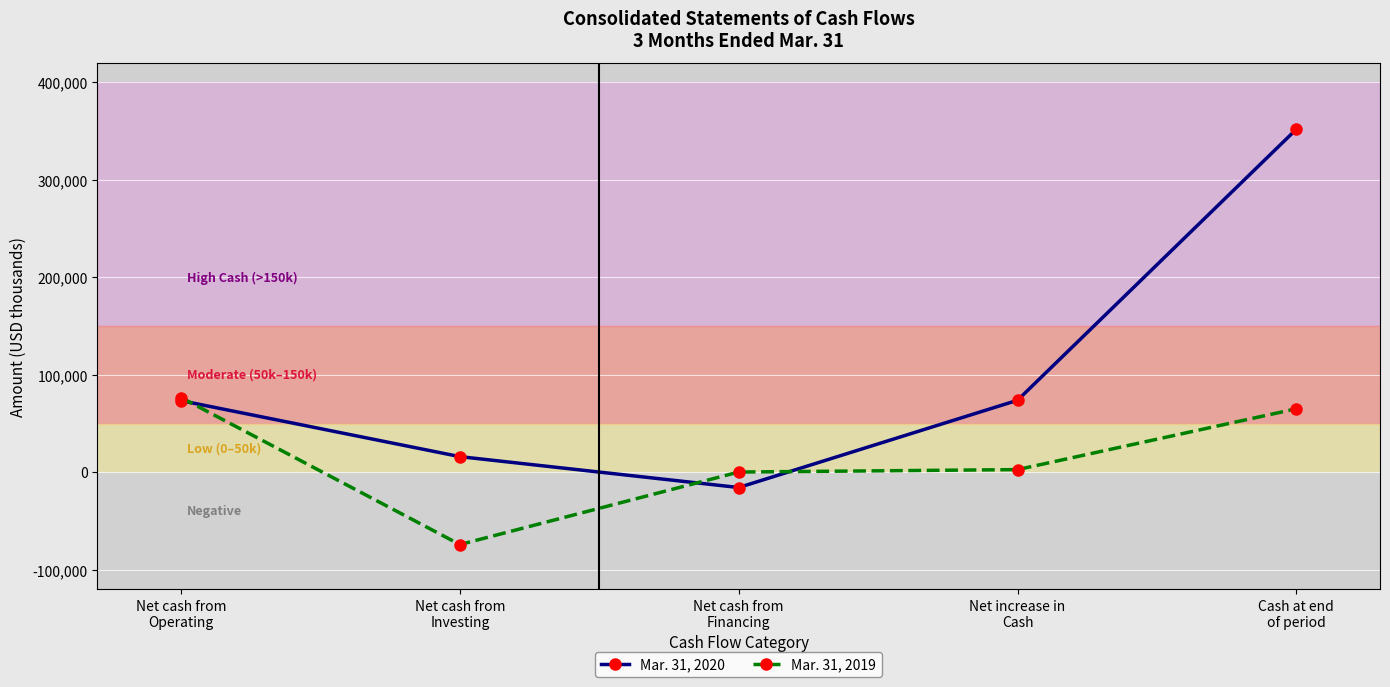

Is the value of Mar. 31, 2019 at Net increase in
Cash greater than the value of Mar. 31, 2020 at Net cash from
Financing?

Yes